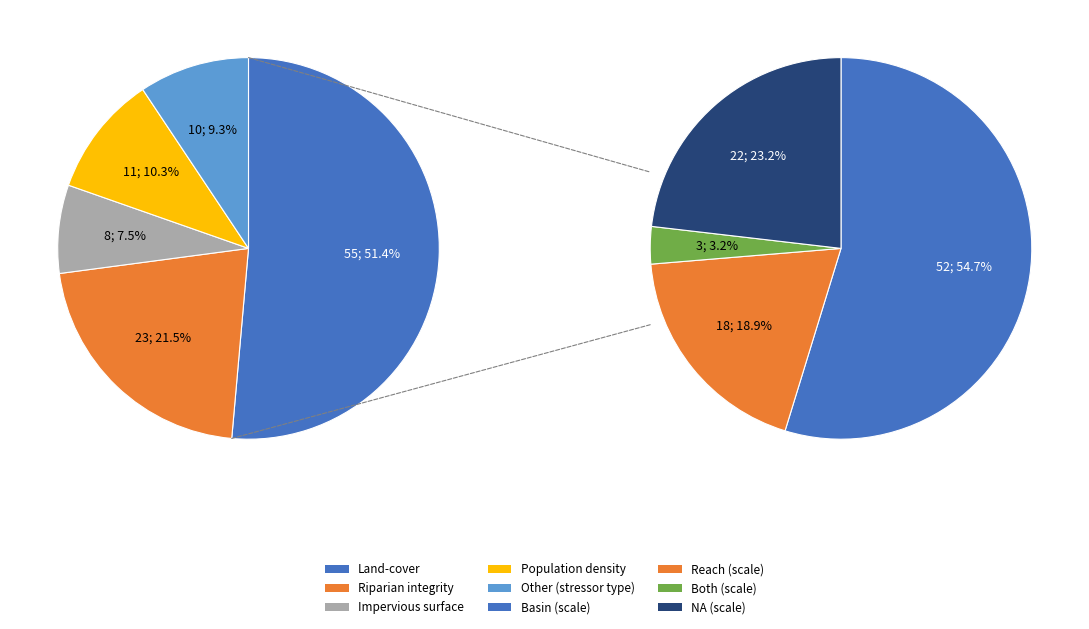

The Yes slice represents 71% of the pie. True or false?

False